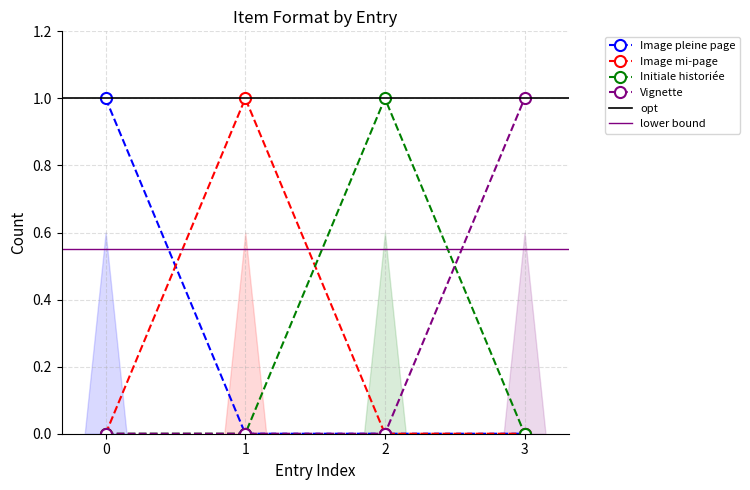

The value of Image pleine page at 2 is 0. True or false?

True